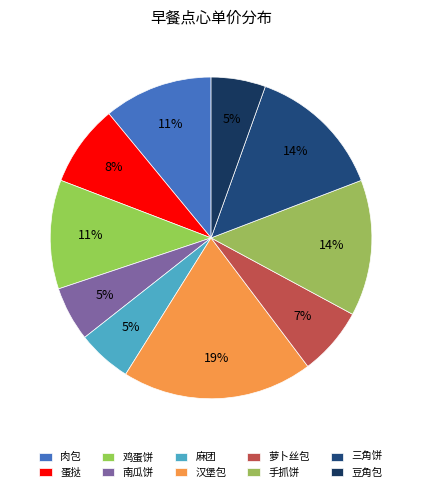

Count the number of slices in the pie.

10